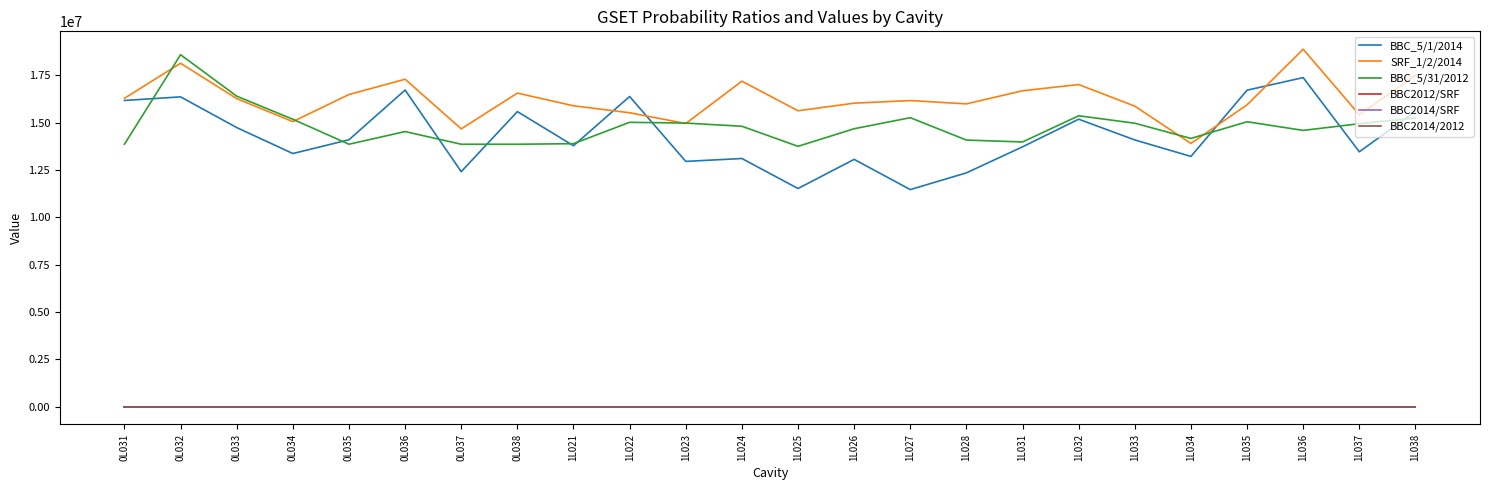

True or false: BBC2014/2012 and BBC_5/1/2014 intersect in this chart.

False